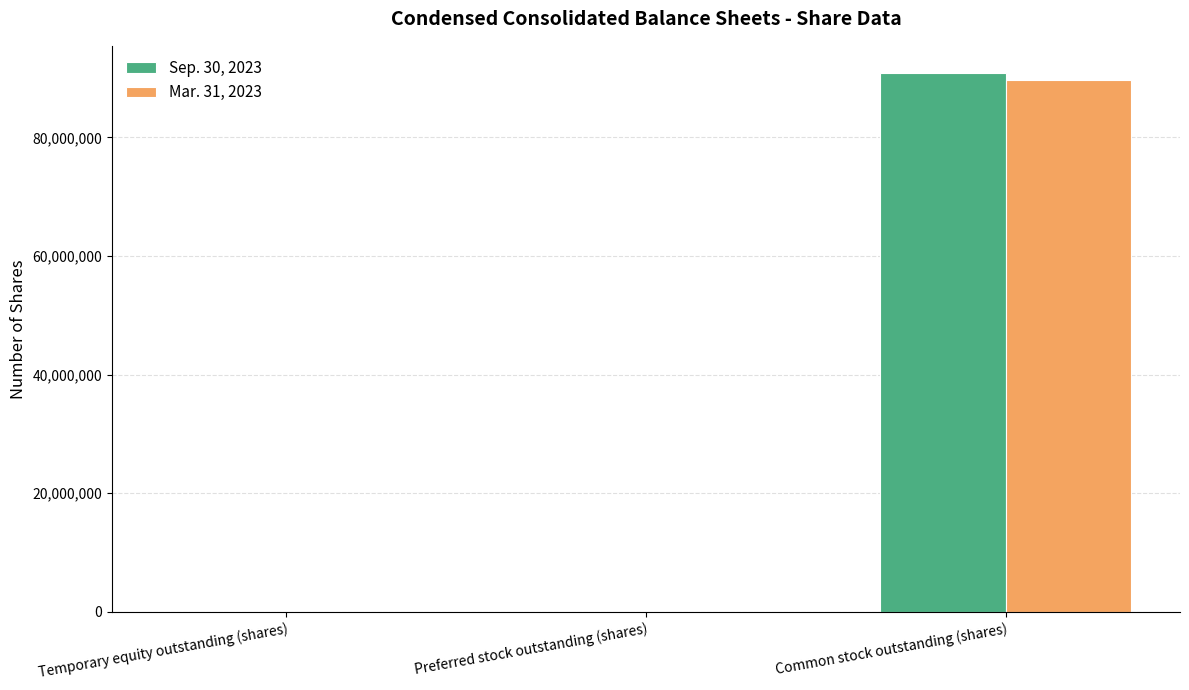

At which category is the sum across all series the highest?

Common stock outstanding (shares)